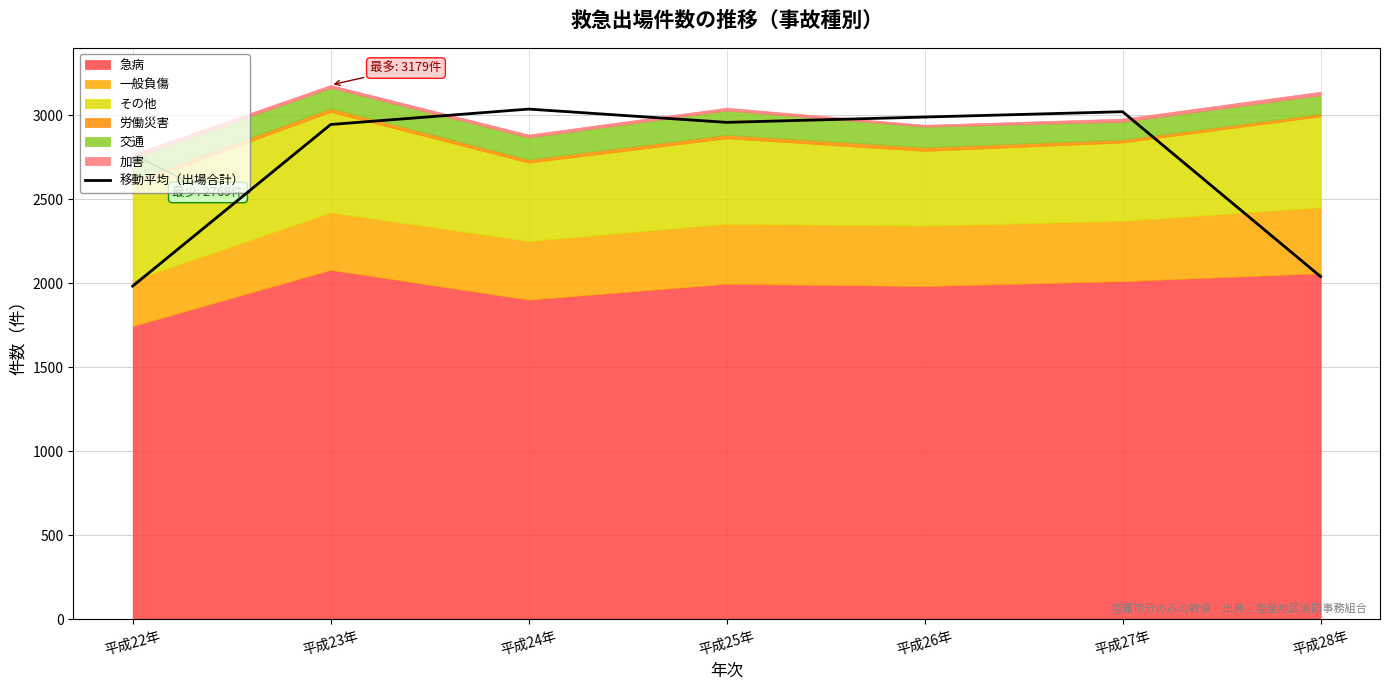

Reading left to right, transcribe all the data shown in this chart.

平成22年=1982.7	平成23年=2944.0	平成24年=3035.7	平成25年=2956.7	平成26年=2988.3	平成27年=3020.0	平成28年=2039.3